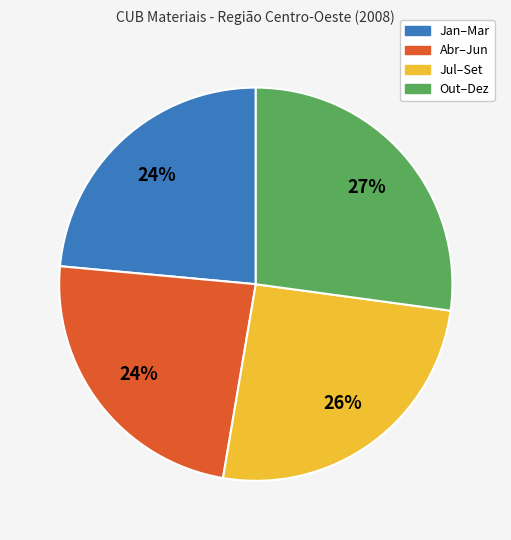

The Out–Dez slice represents 15% of the pie. True or false?

False